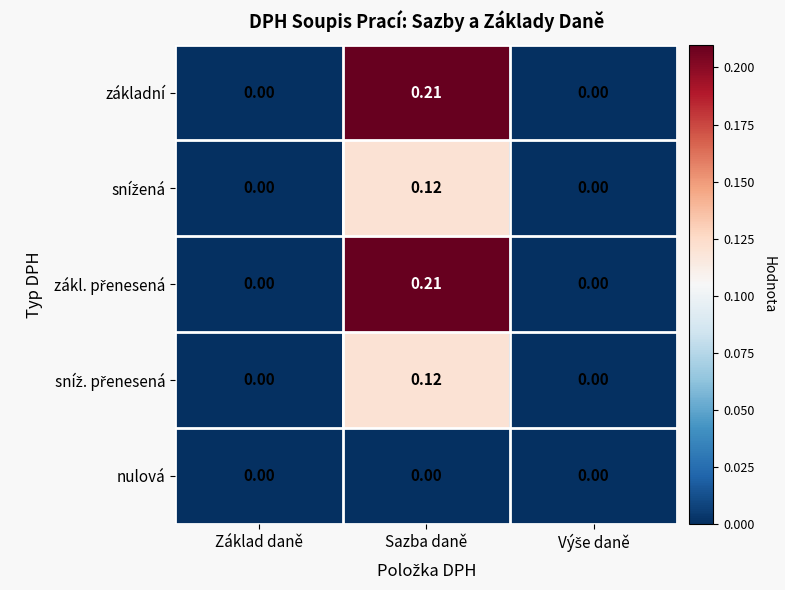

At which category is the sum across all series the highest?

Sazba daně